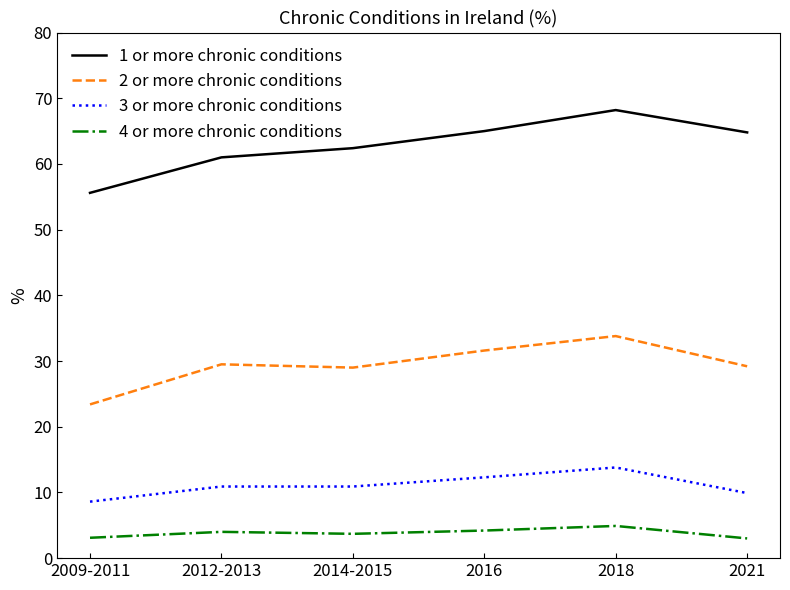

Which series has the largest total across all categories?

1 or more chronic conditions